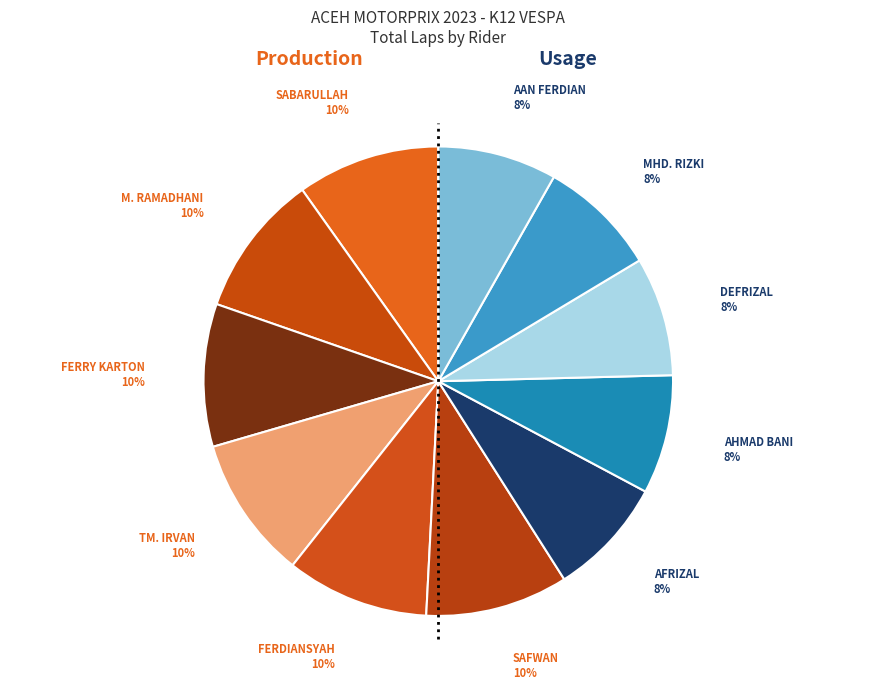

How many slices are in this pie chart?

11